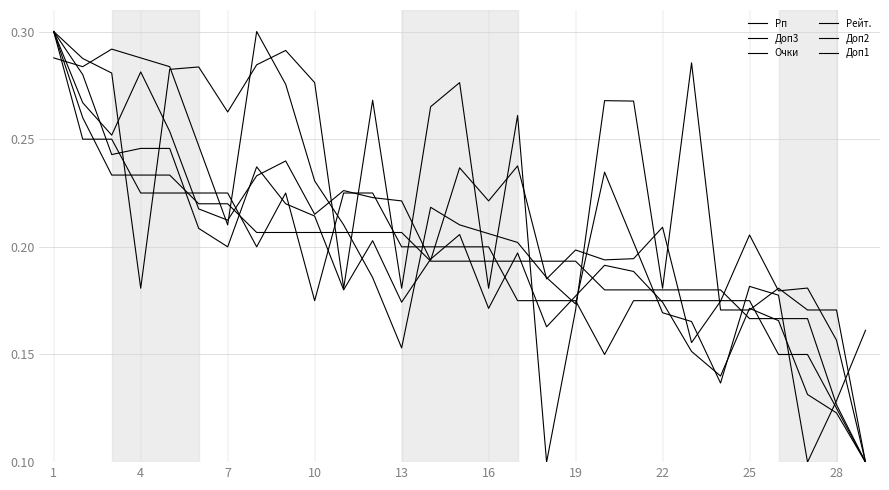

Is this an area chart (filled region under the line)?

No